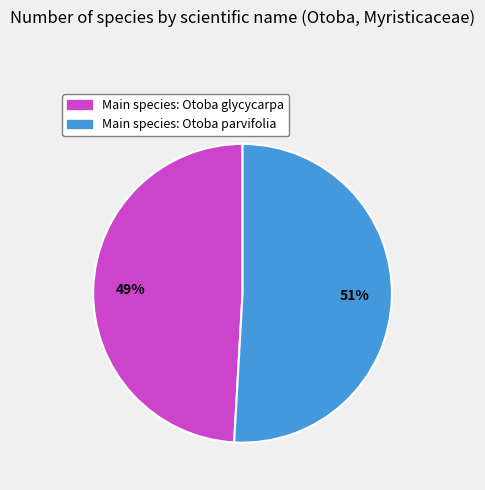

To the nearest percent, what is the average slice percentage?

50%